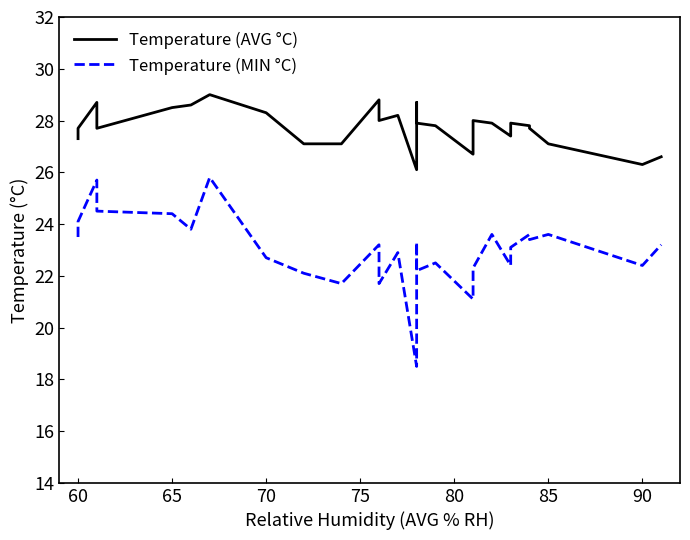

How many series are shown in this chart?

2